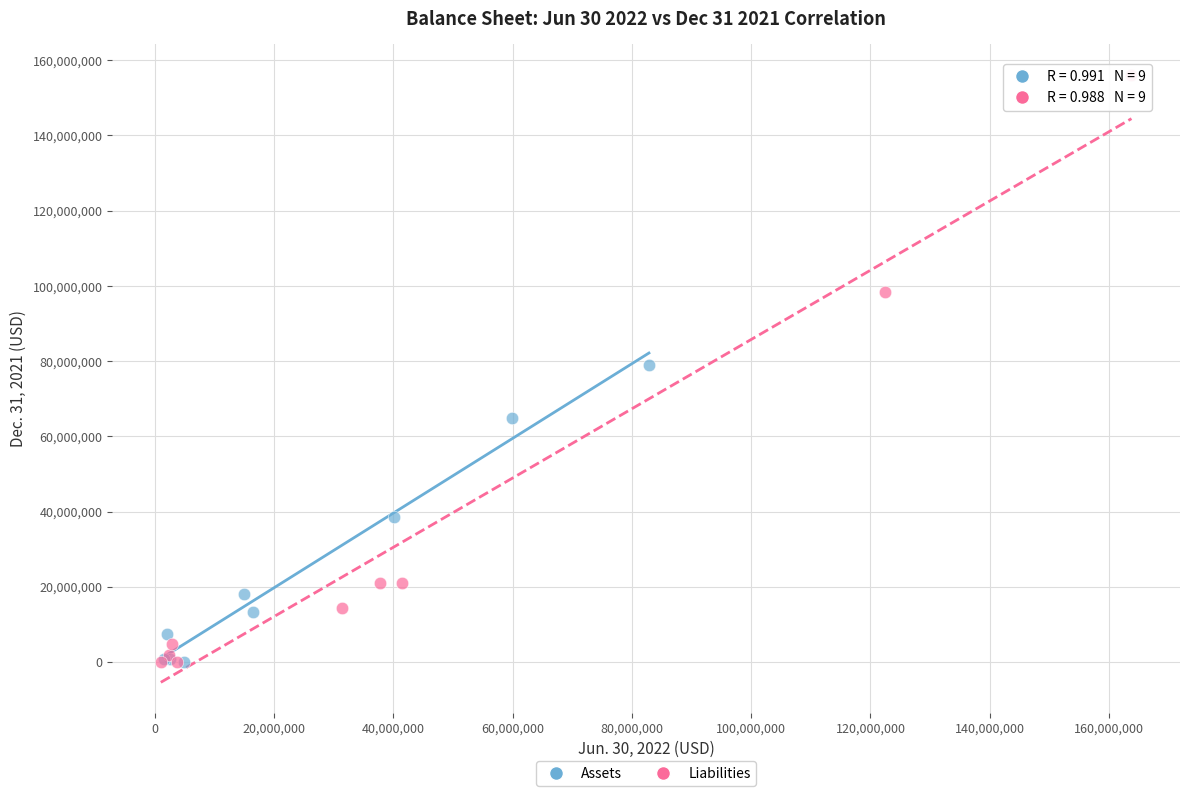

Which series reaches the maximum Y coordinate?

Liabilities